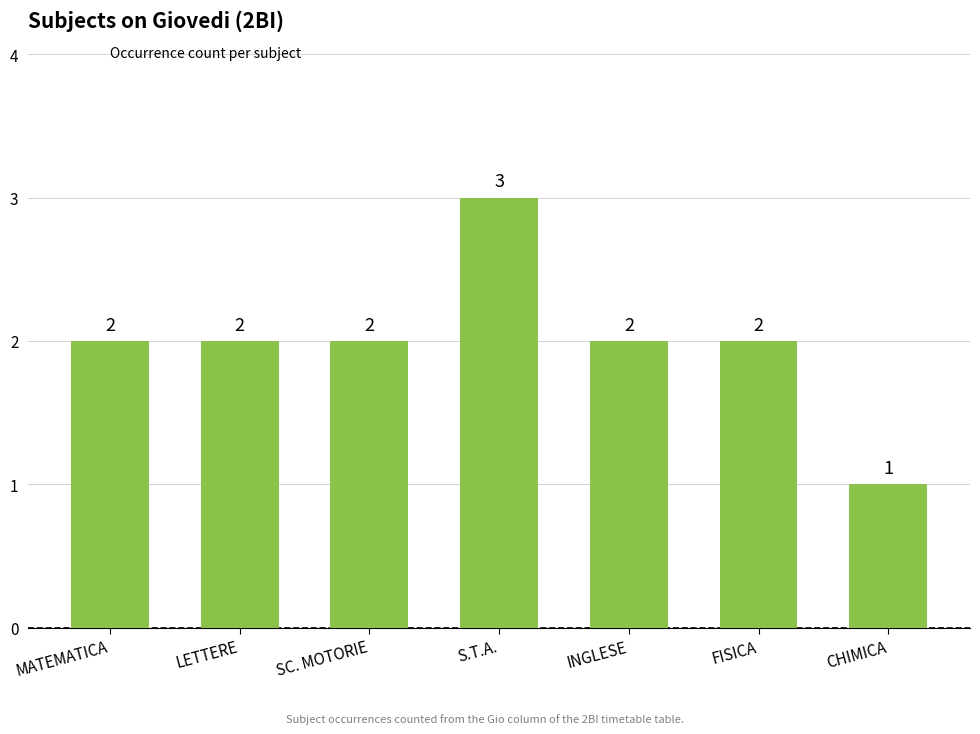

What position from the left is CHIMICA?

7